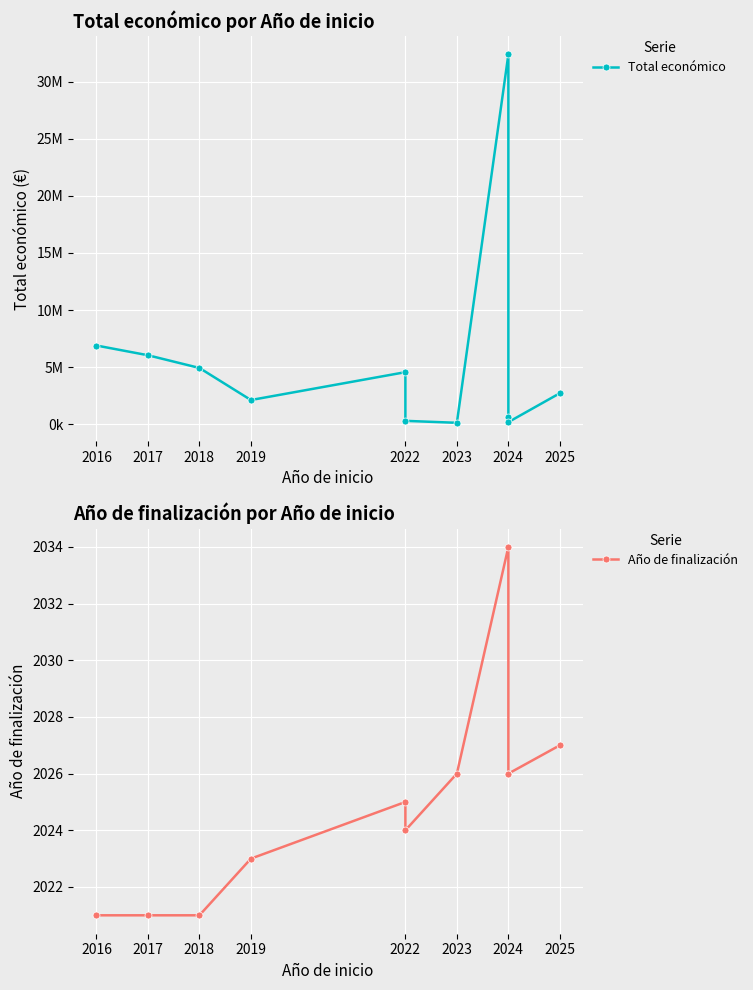

The value of Año de finalización at 2022 is 2025. True or false?

True